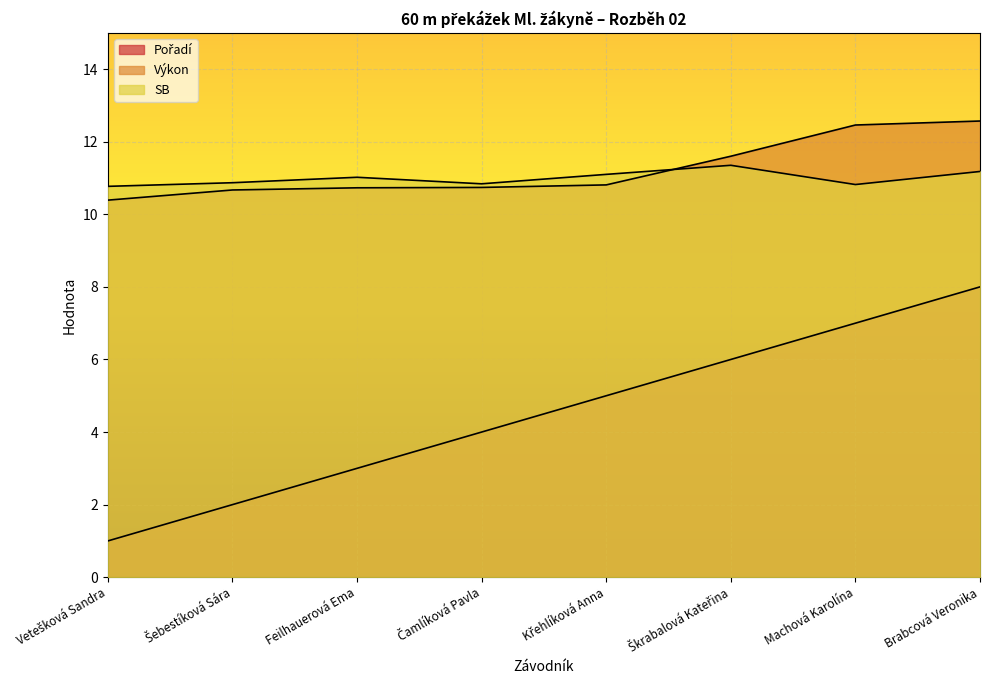

How many series are shown in this chart?

3